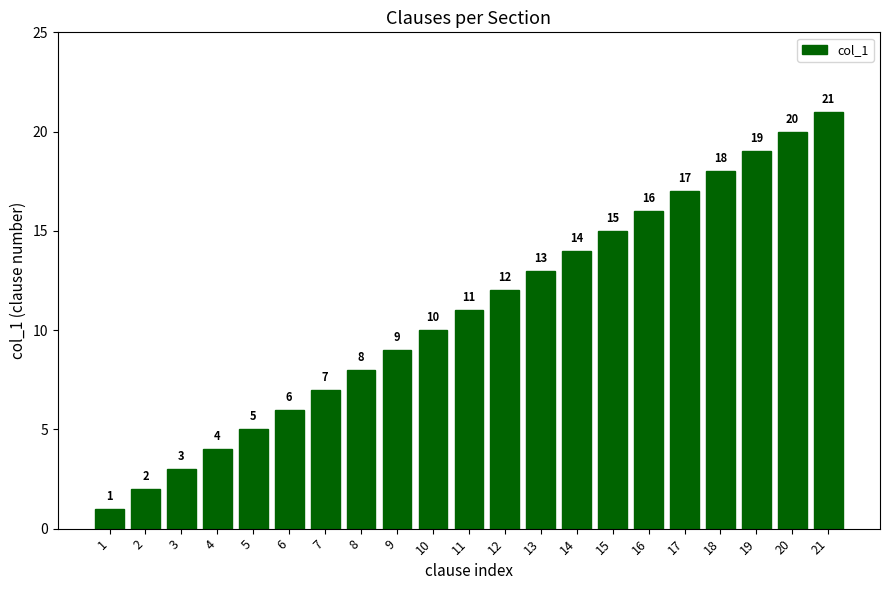

Is it true that the value at 7 is 7?

True